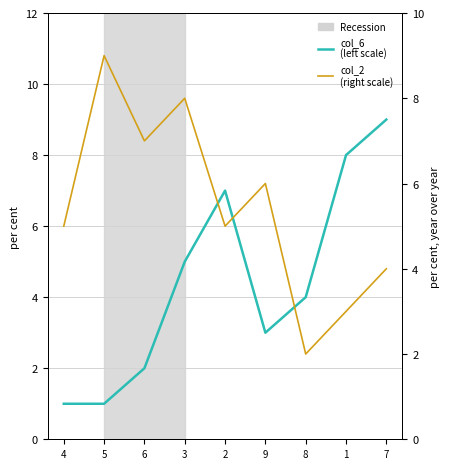

At 8, list the series in order from smallest to largest.

col_2
(right scale), col_6
(left scale)